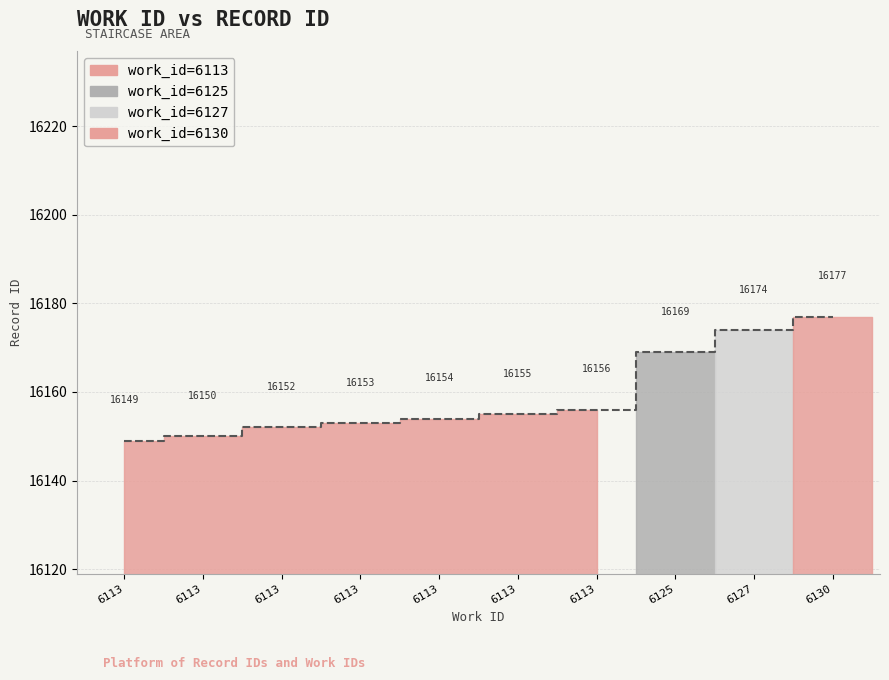

Reading right to left, what are all the values shown in this chart?

16177	16174	16169	16156	16155	16154	16153	16152	16150	16149